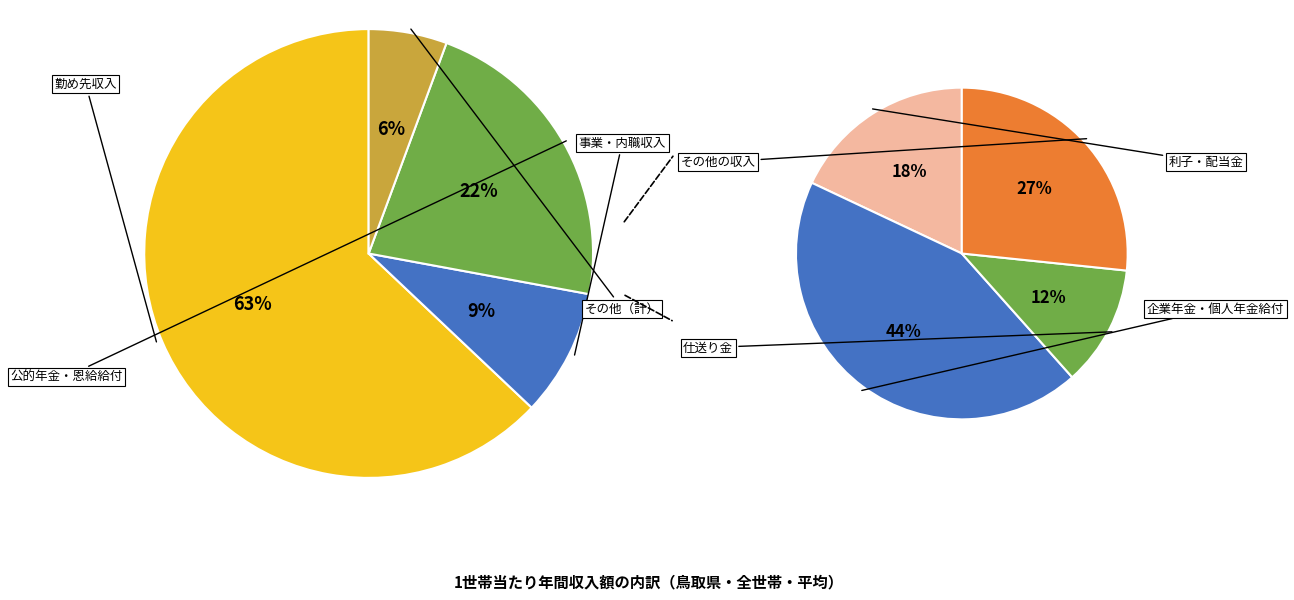

How many slices are in this pie chart?

7